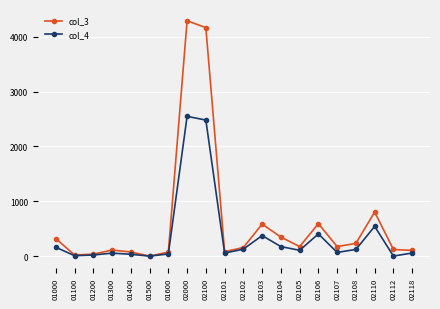

Is this an area chart (filled region under the line)?

No